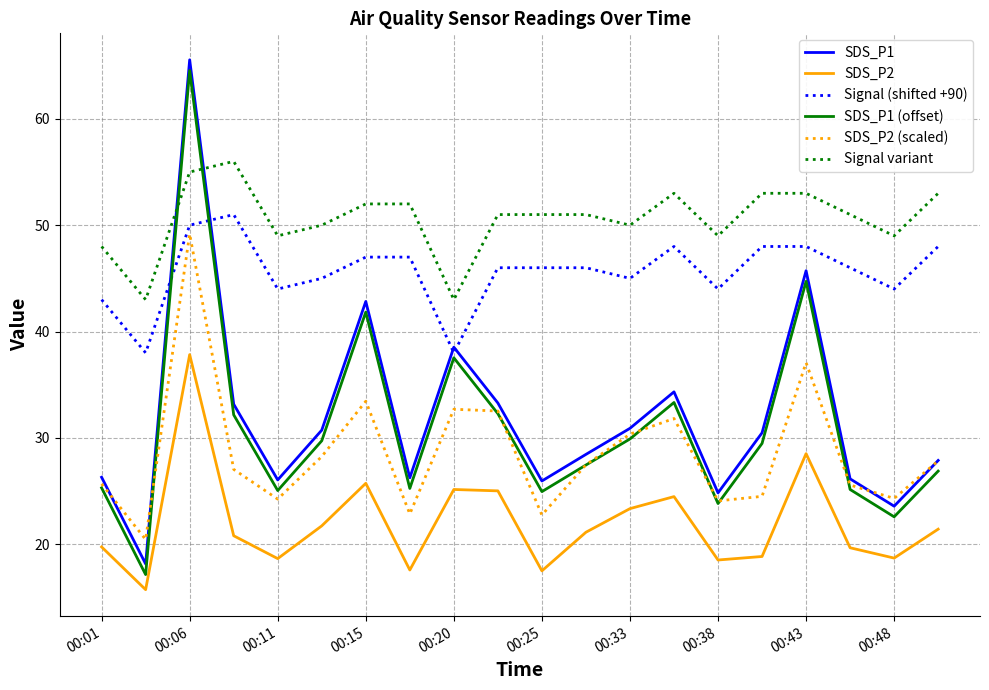

How many times do SDS_P1 and Signal (shifted +90) cross each other?

4